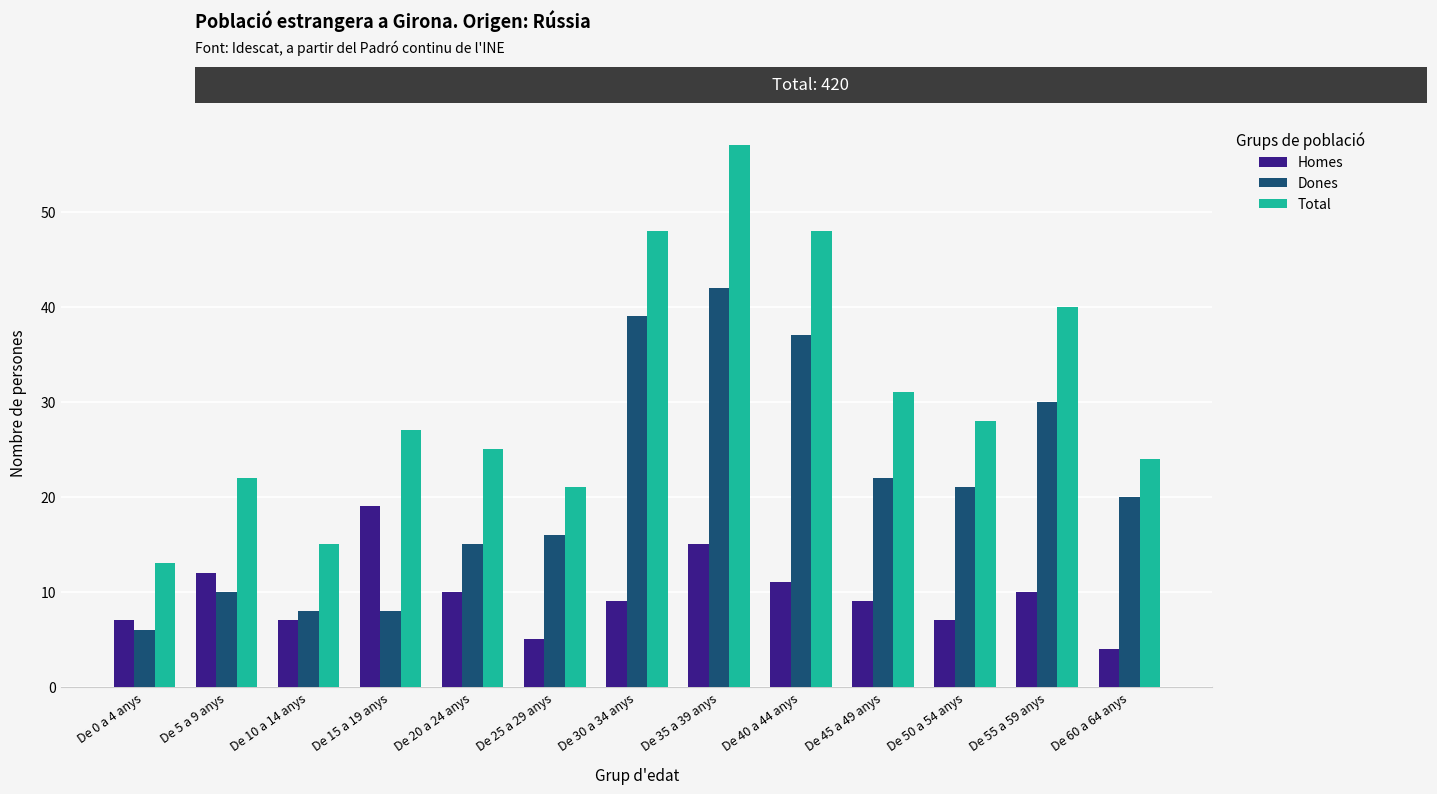

Is the value of Homes at De 55 a 59 anys greater than the value of Total at De 20 a 24 anys?

No